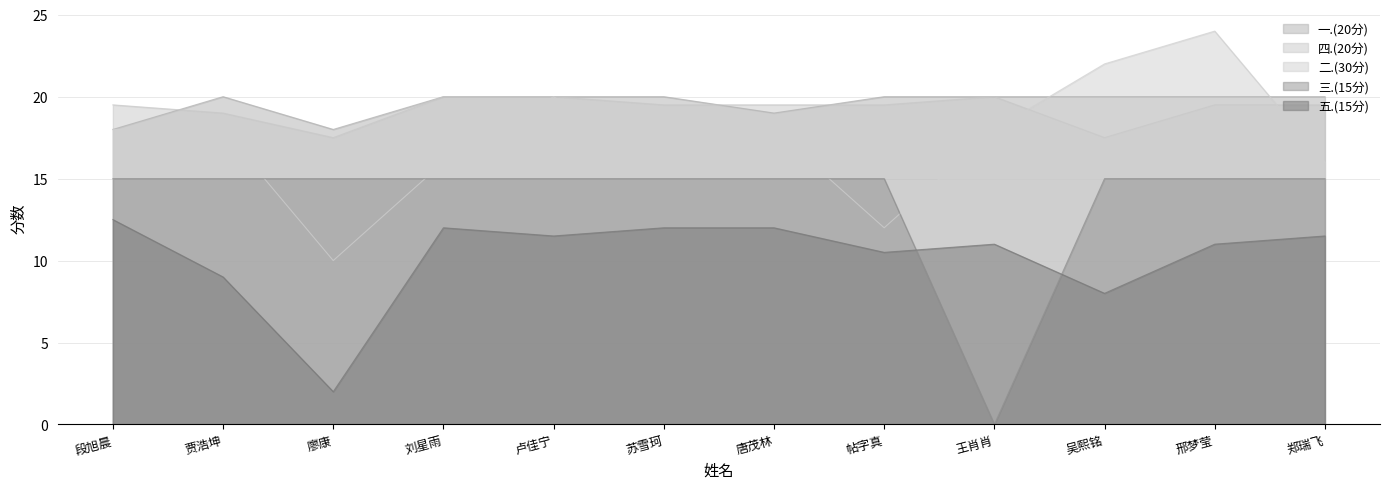

How many values in the 三.(15分) series are below 15?

1